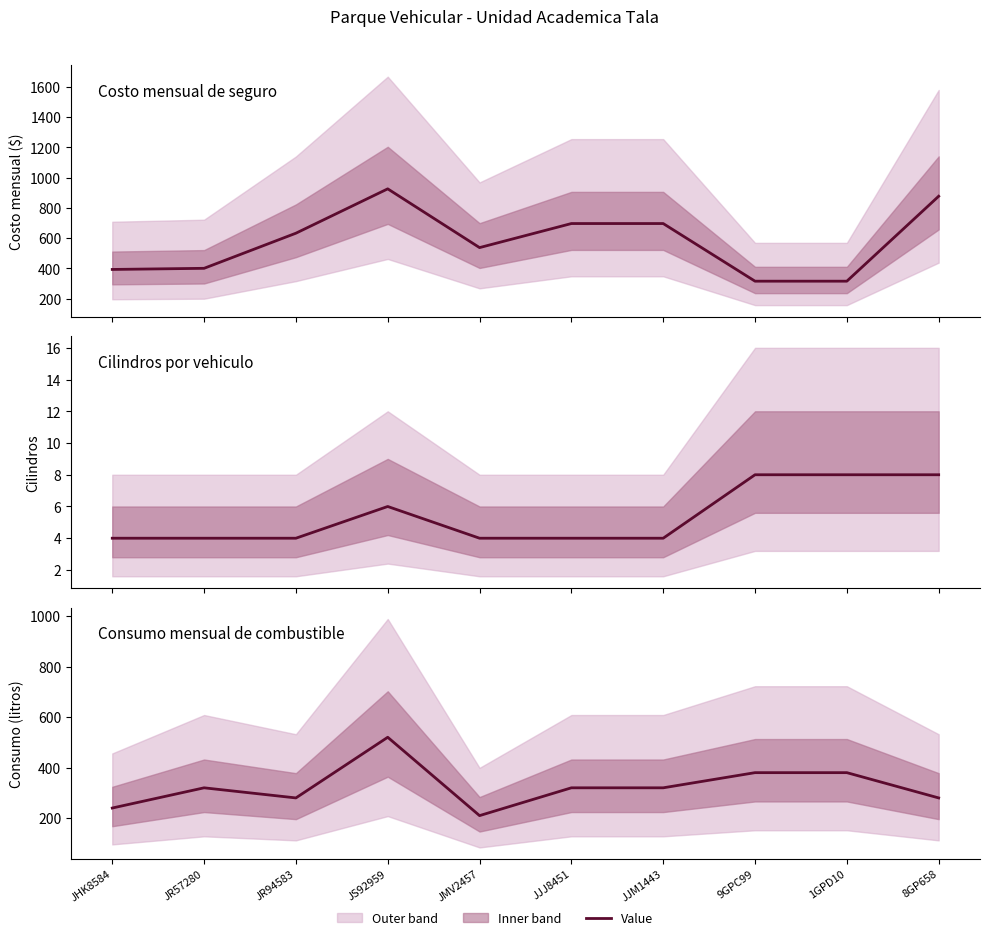

How many values in the Costo mensual series exceed 632?

5